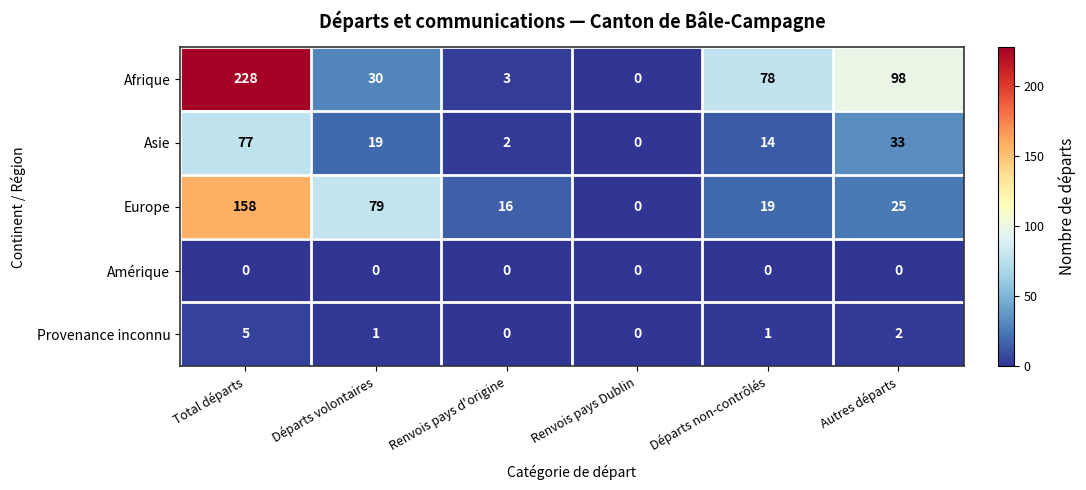

Which series changed the most between Départs volontaires and Départs non-contrôlés?

Europe